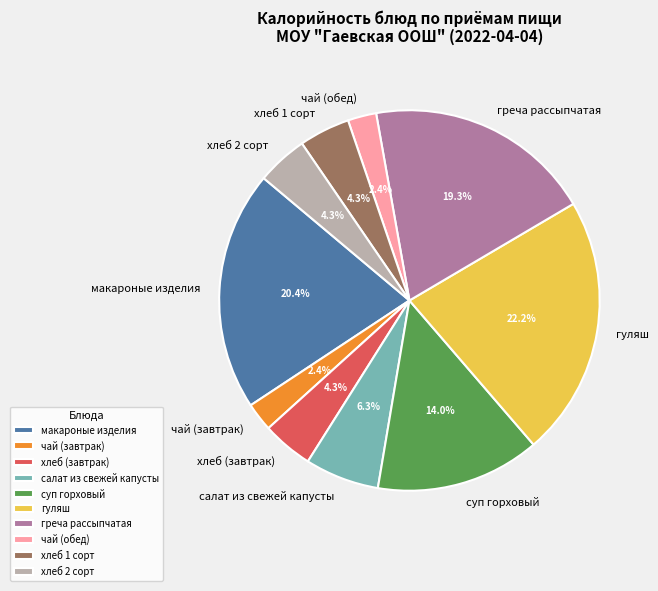

To the nearest percent, what portion does салат из свежей капусты represent?

6%